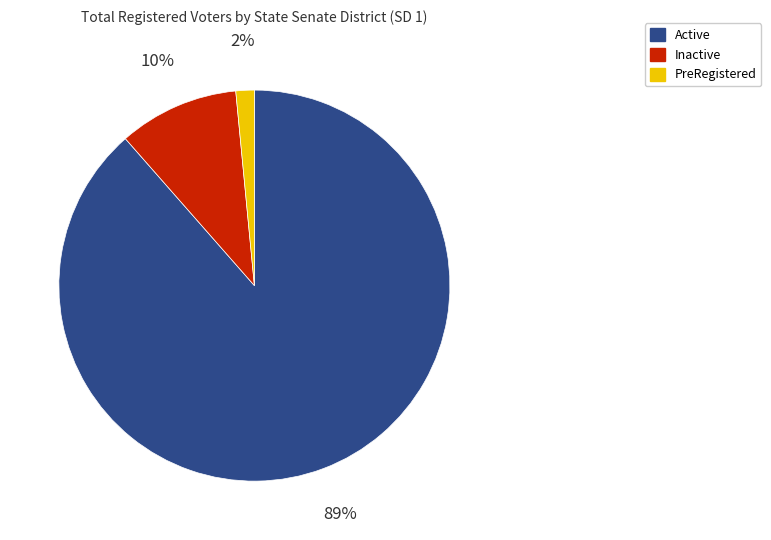

Is there any slice that represents more than half of the pie?

Yes